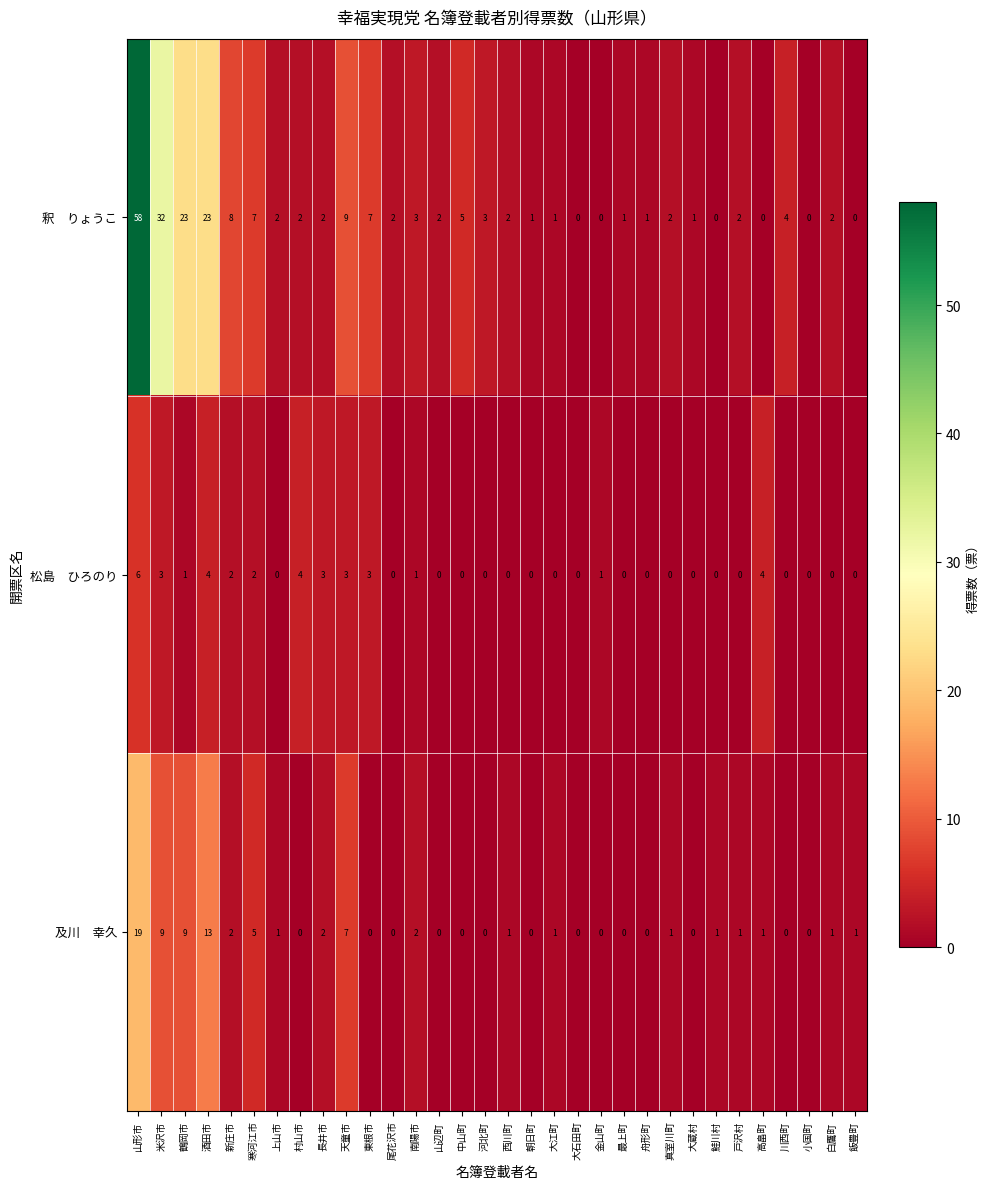

What is the difference between the highest and lowest values at 中山町?

5